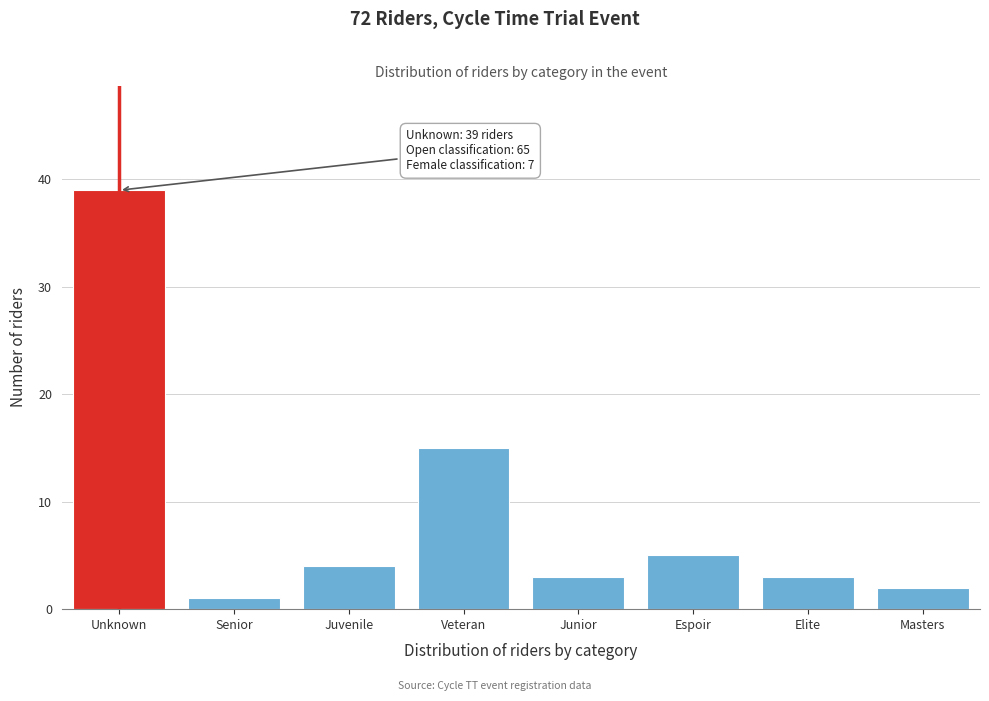

Reading left to right, list all the values displayed in this chart.

39	1	4	15	3	5	3	2